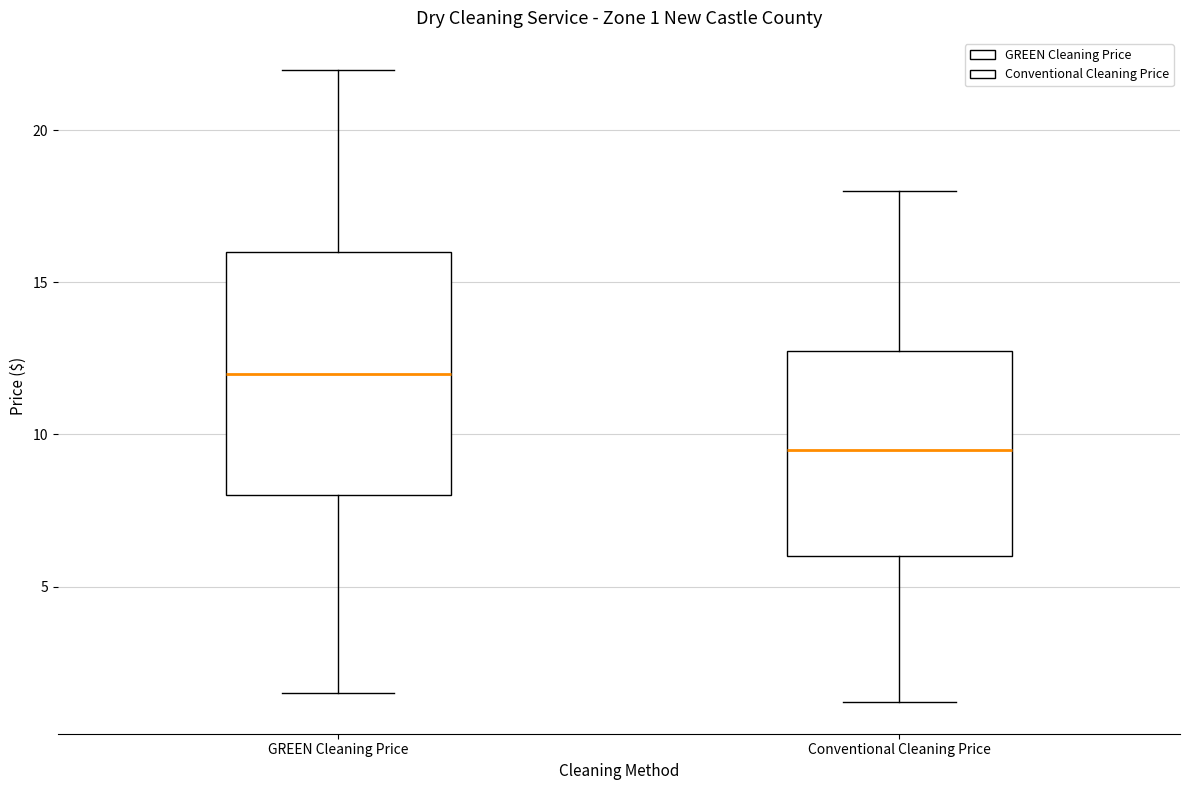

Comparing the boxes themselves (not the whiskers), which one is the tallest?

GREEN Cleaning Price